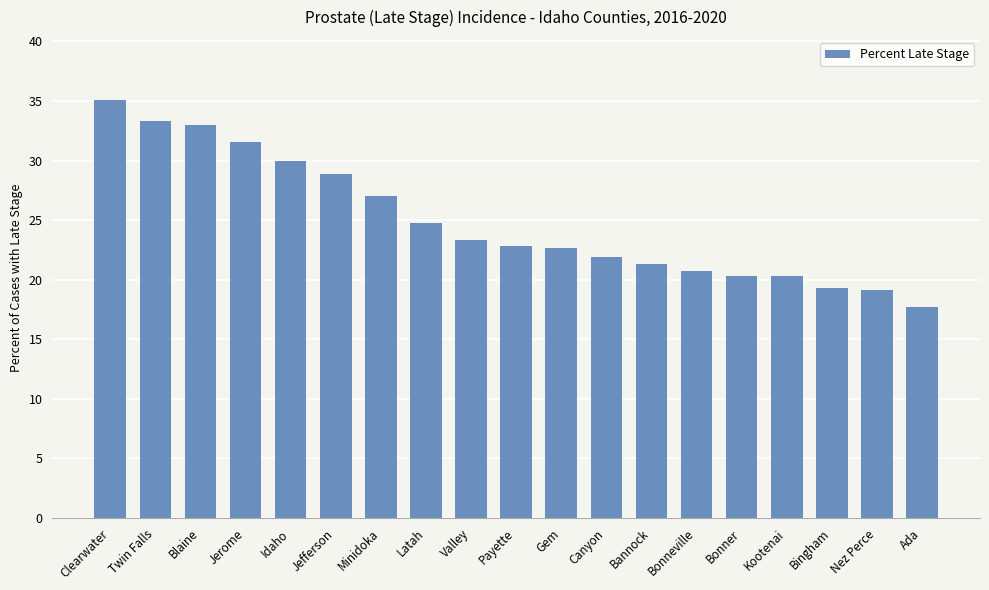

Does the chart contain stacked bars?

No